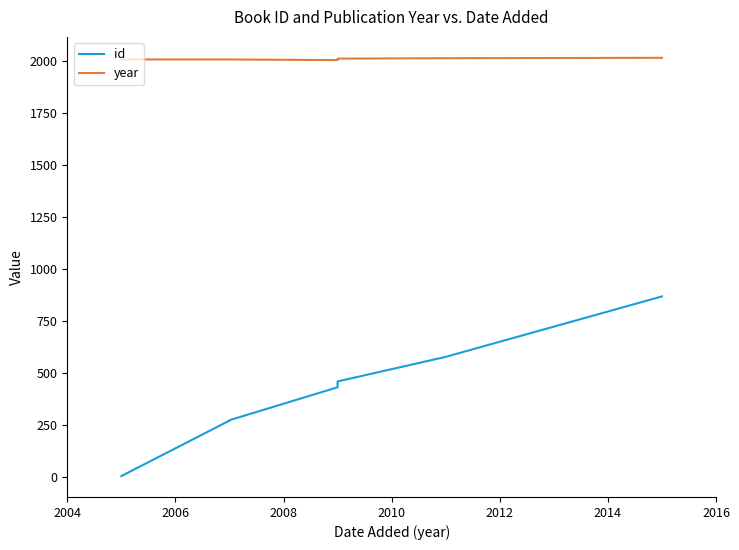

Which series has the largest range (max minus min)?

id